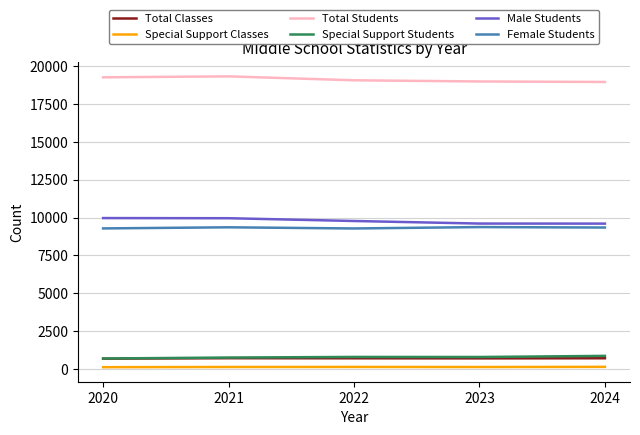

The value of Special Support Students at 2022 is 807. True or false?

True